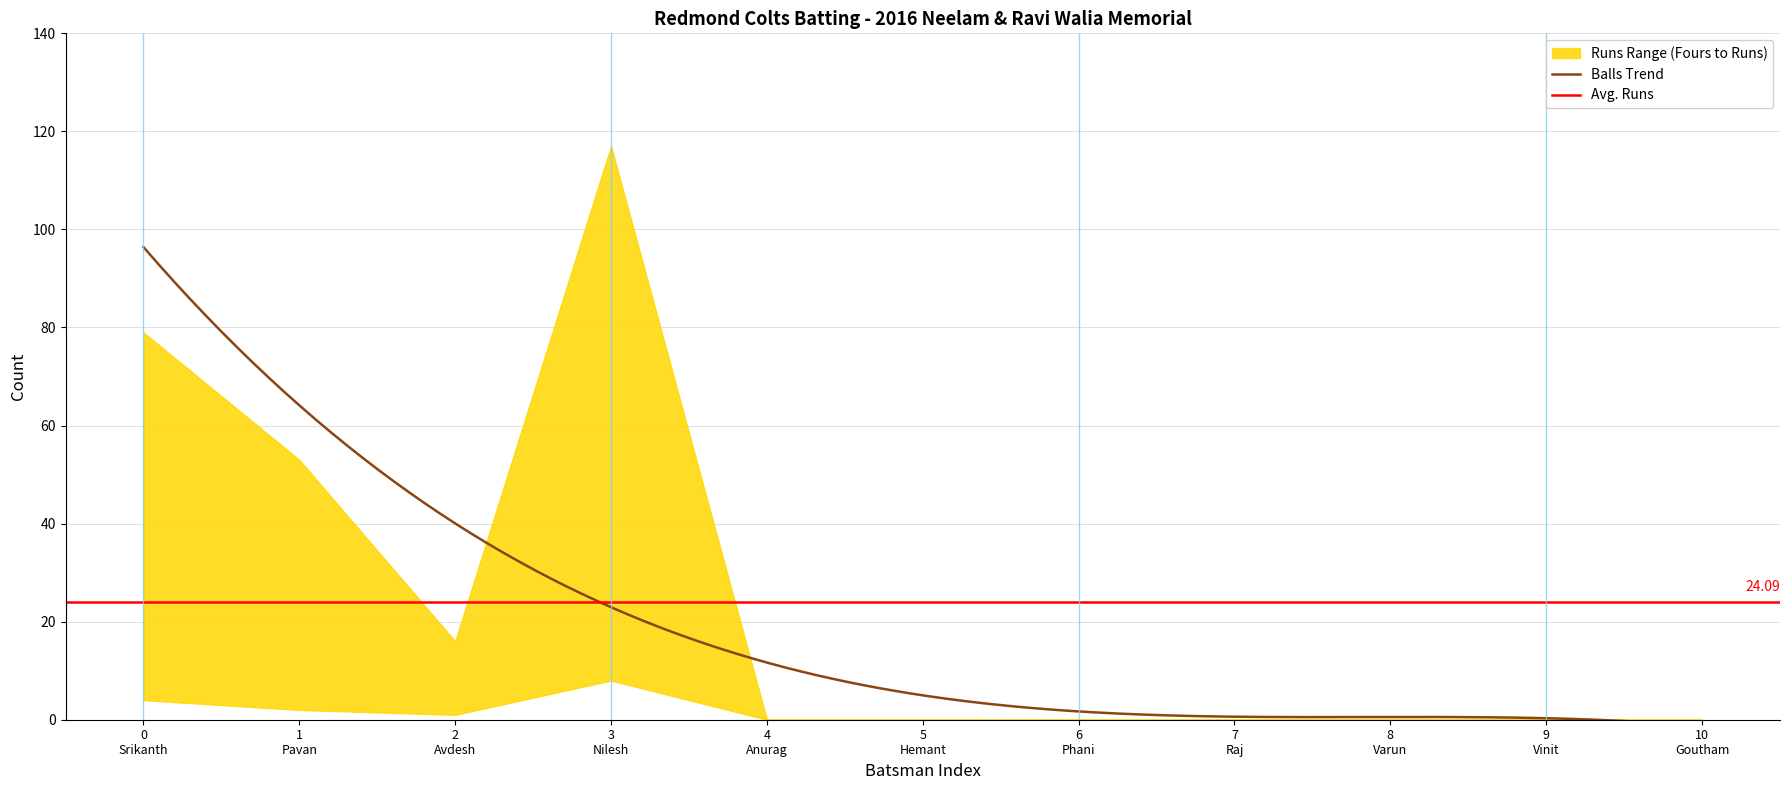

What position from the left is Raj Varanasi?

8